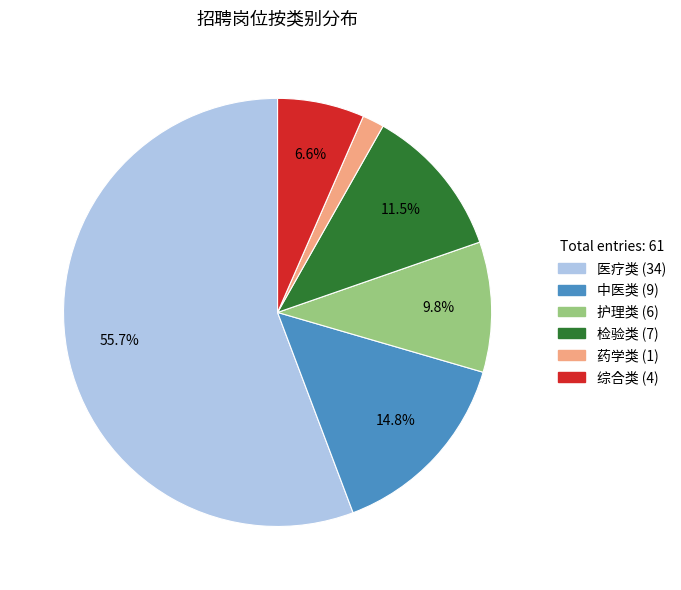

To the nearest percent, what is the combined percentage of 护理类 and 医疗类?

66%